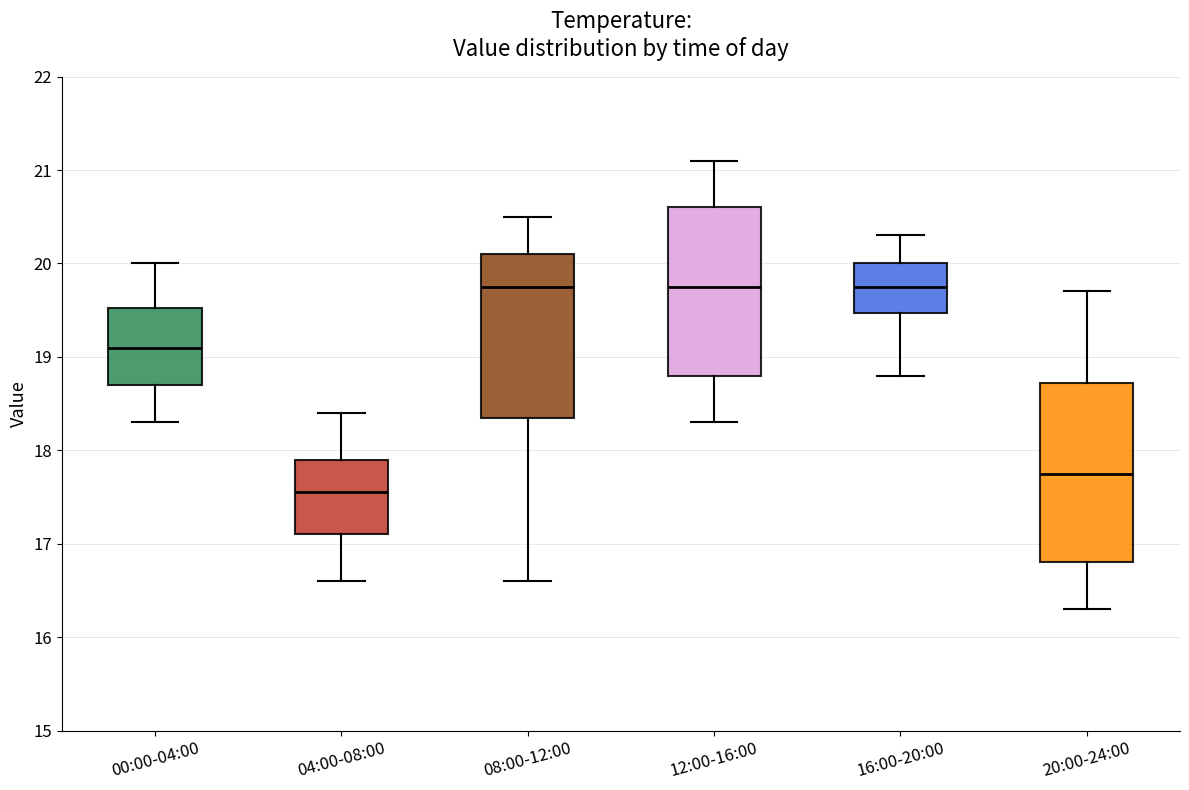

Reading left to right, read every box against the y-axis: the position of its median line, the range the box covers, and the ends of its whiskers. The values are not printed on the chart, so give them approximately, as read against the axis.

00:00-04:00: median 19.1, box 18.7 to 19.5, whiskers 18.3 to 20.0
04:00-08:00: median 17.6, box 17.1 to 17.9, whiskers 16.6 to 18.4
08:00-12:00: median 19.8, box 18.4 to 20.1, whiskers 16.6 to 20.5
12:00-16:00: median 19.8, box 18.8 to 20.6, whiskers 18.3 to 21.1
16:00-20:00: median 19.8, box 19.5 to 20.0, whiskers 18.8 to 20.3
20:00-24:00: median 17.8, box 16.8 to 18.7, whiskers 16.3 to 19.7